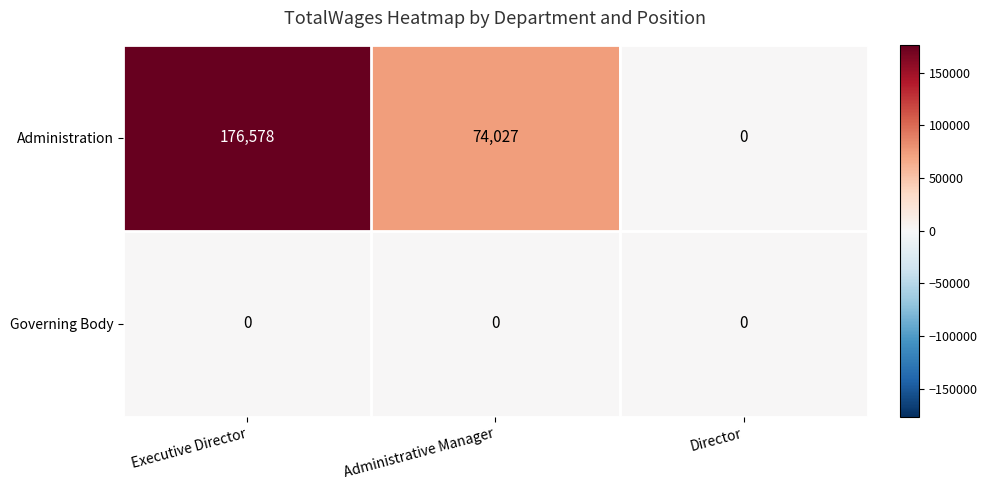

Which series has the largest total across all categories?

Administration